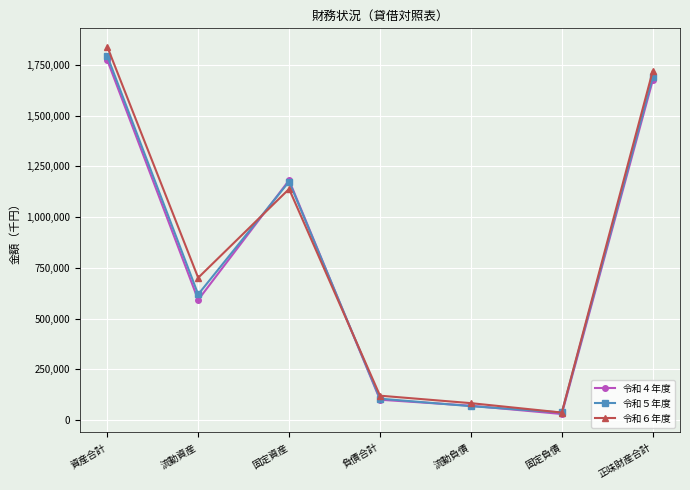

Reading right to left, list all the values displayed in this chart.

令和４年度: 1673327	29679	70423	100102	1181405	592024	1773428
令和５年度: 1688718	37094	68222	105316	1174959	619074	1794033
令和６年度: 1719579	36805	83148	119953	1138543	700989	1839532